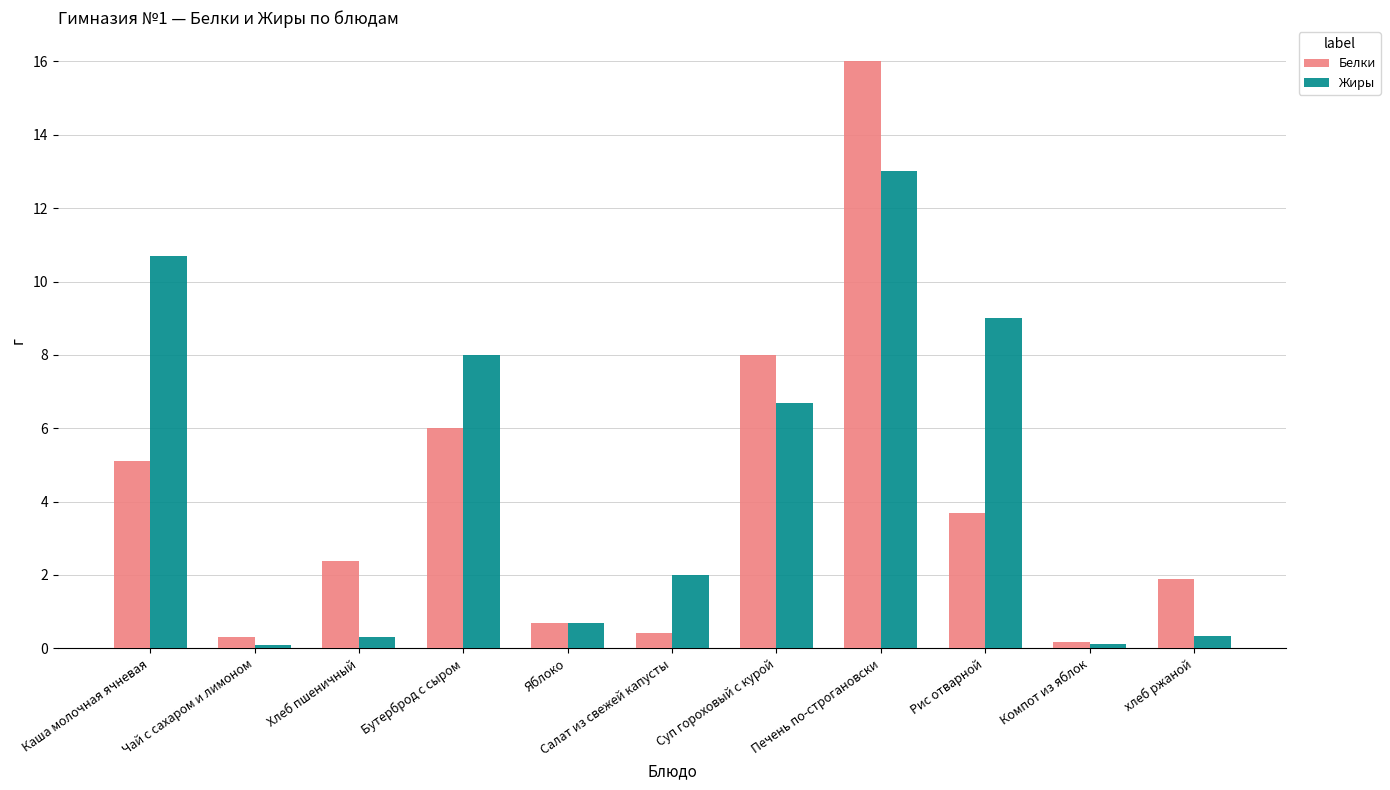

What is the difference between the second highest and minimum values in the Белки series?

7.8